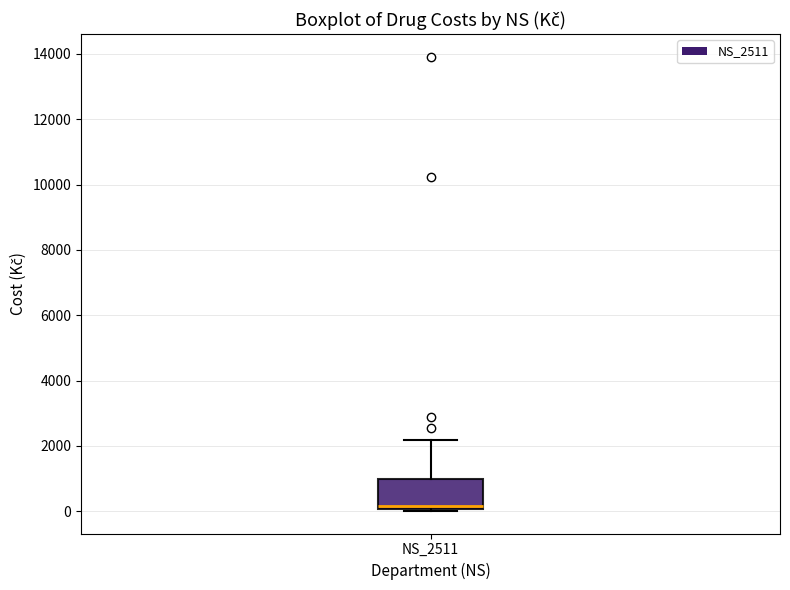

Transcribe this box plot: give where the median line is, the range the box spans, and where the two whiskers end, as read against the y-axis. The values are not printed on the chart, so give them approximately, as read against the axis.

median 200, box 0 to 1000, whiskers 0 to 2200